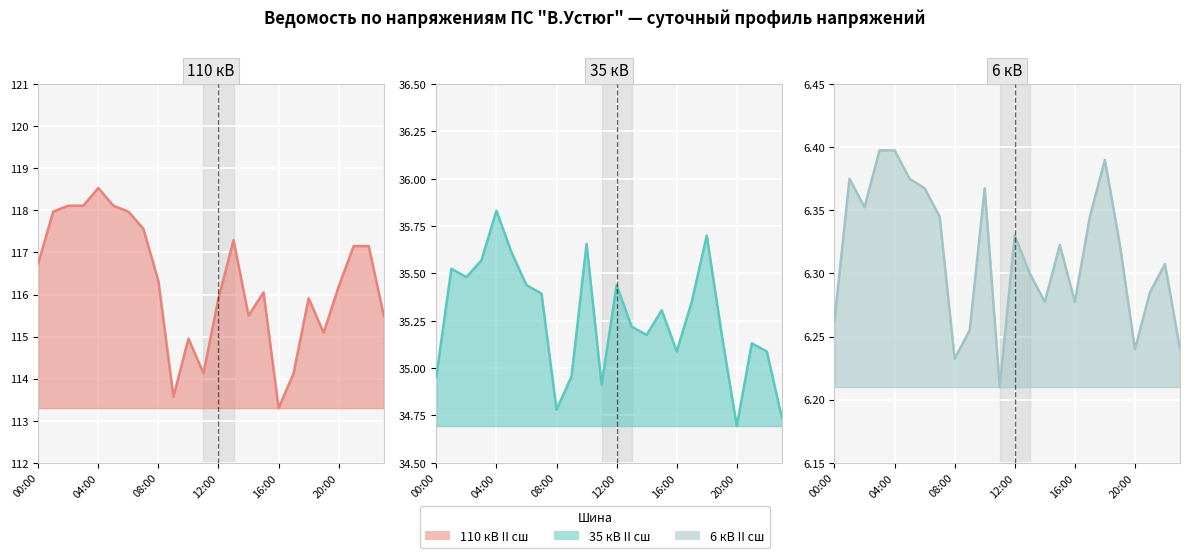

Is the value of 110 кВ II сш at 14:00 greater than the value of 6 кВ II сш at 20:00?

Yes